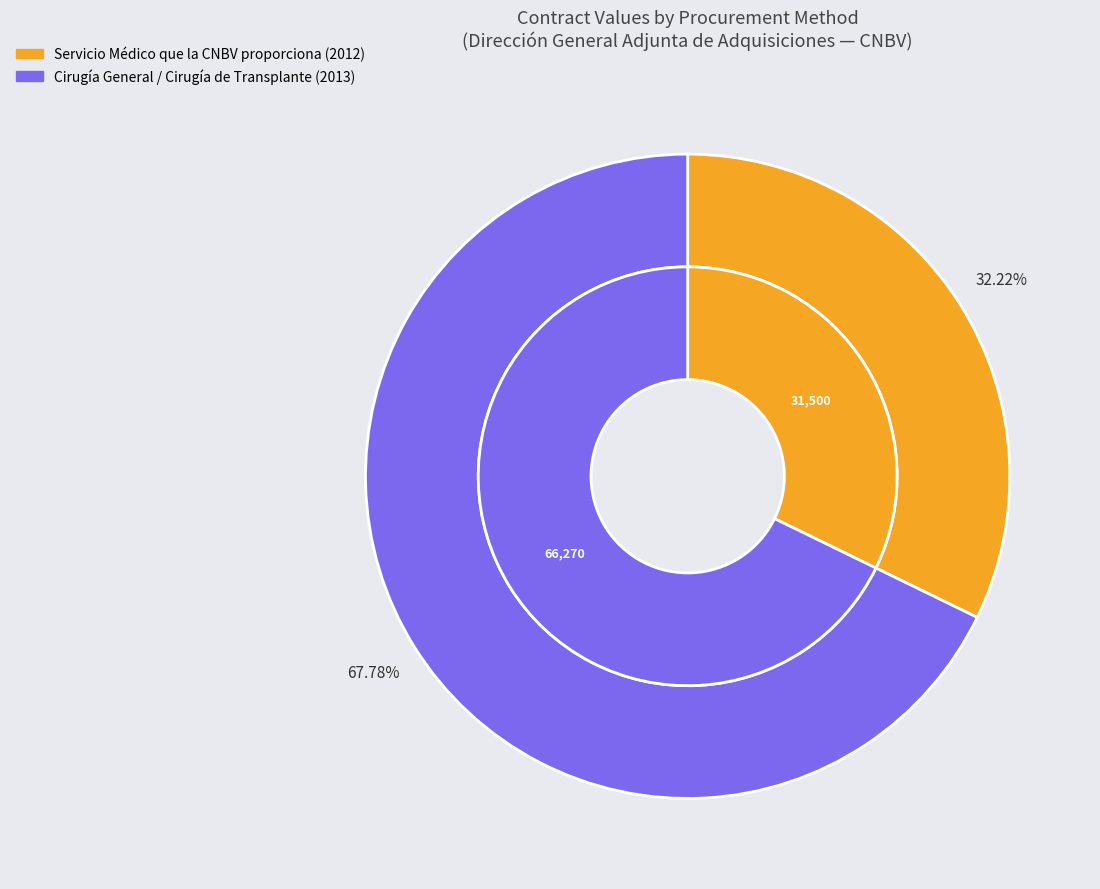

What percentage do Servicio Médico que la CNBV proporciona (2012) and Cirugía General / Cirugía de Transplante (2013) together represent?

100.0%